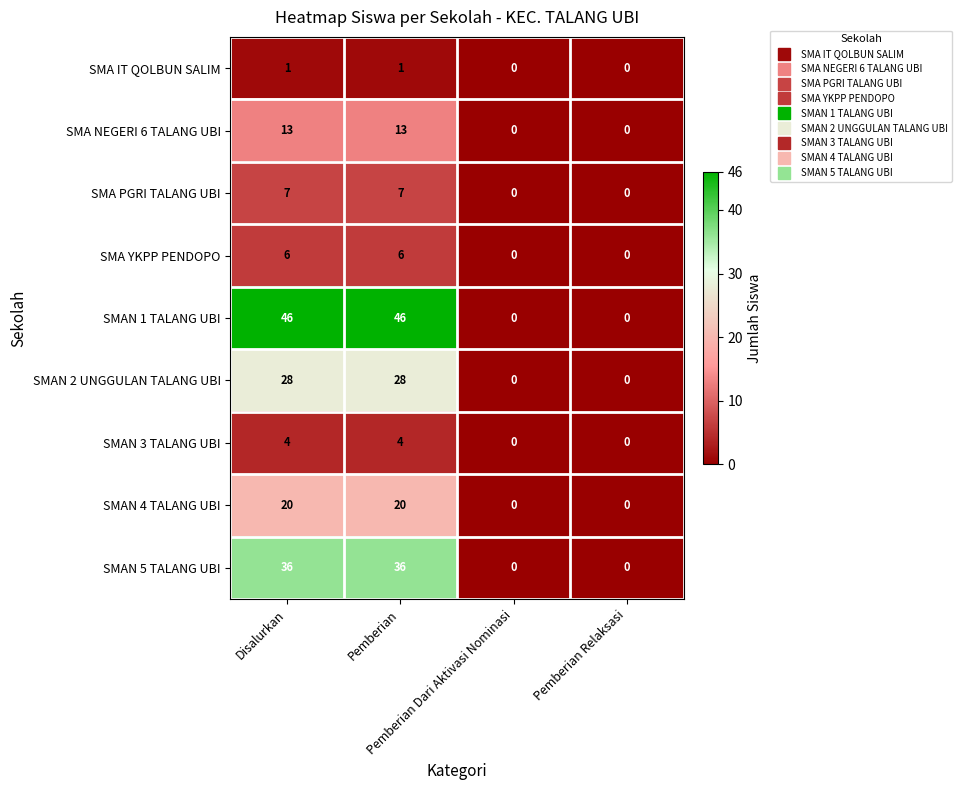

Which series has the largest total across all categories?

SMAN 1 TALANG UBI